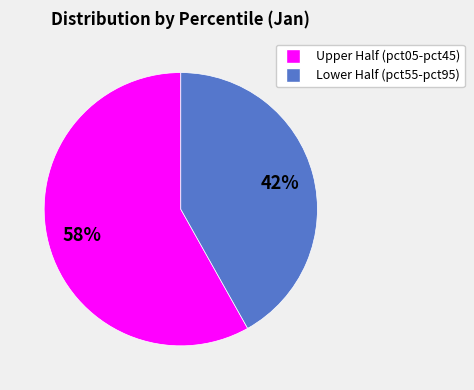

True or false: Upper Half (pct05-pct45) accounts for 72% of the total.

False